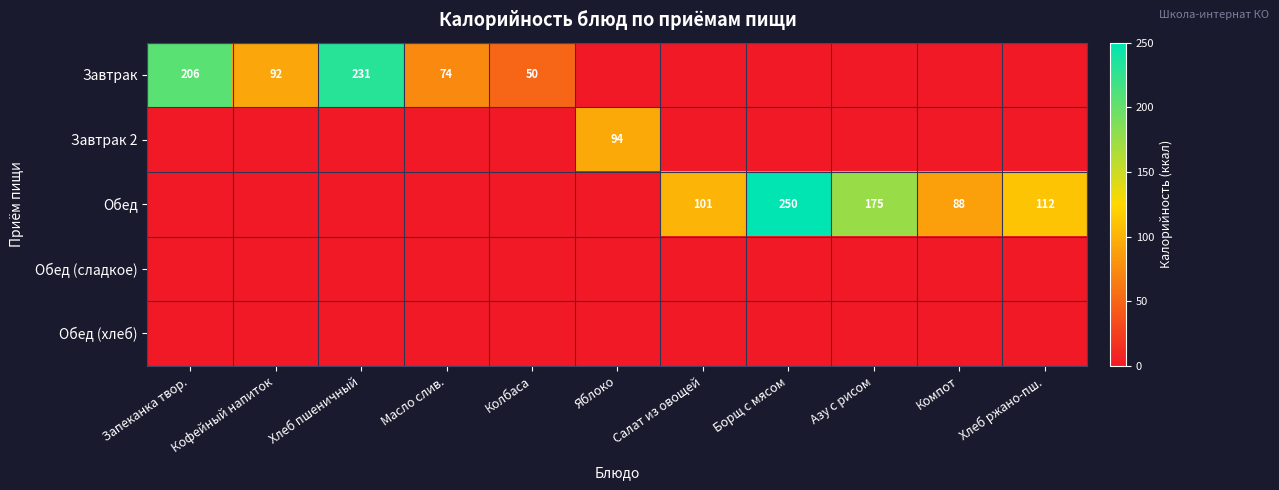

True or false: Обед has a value of 112 at Хлеб ржано-пш..

True